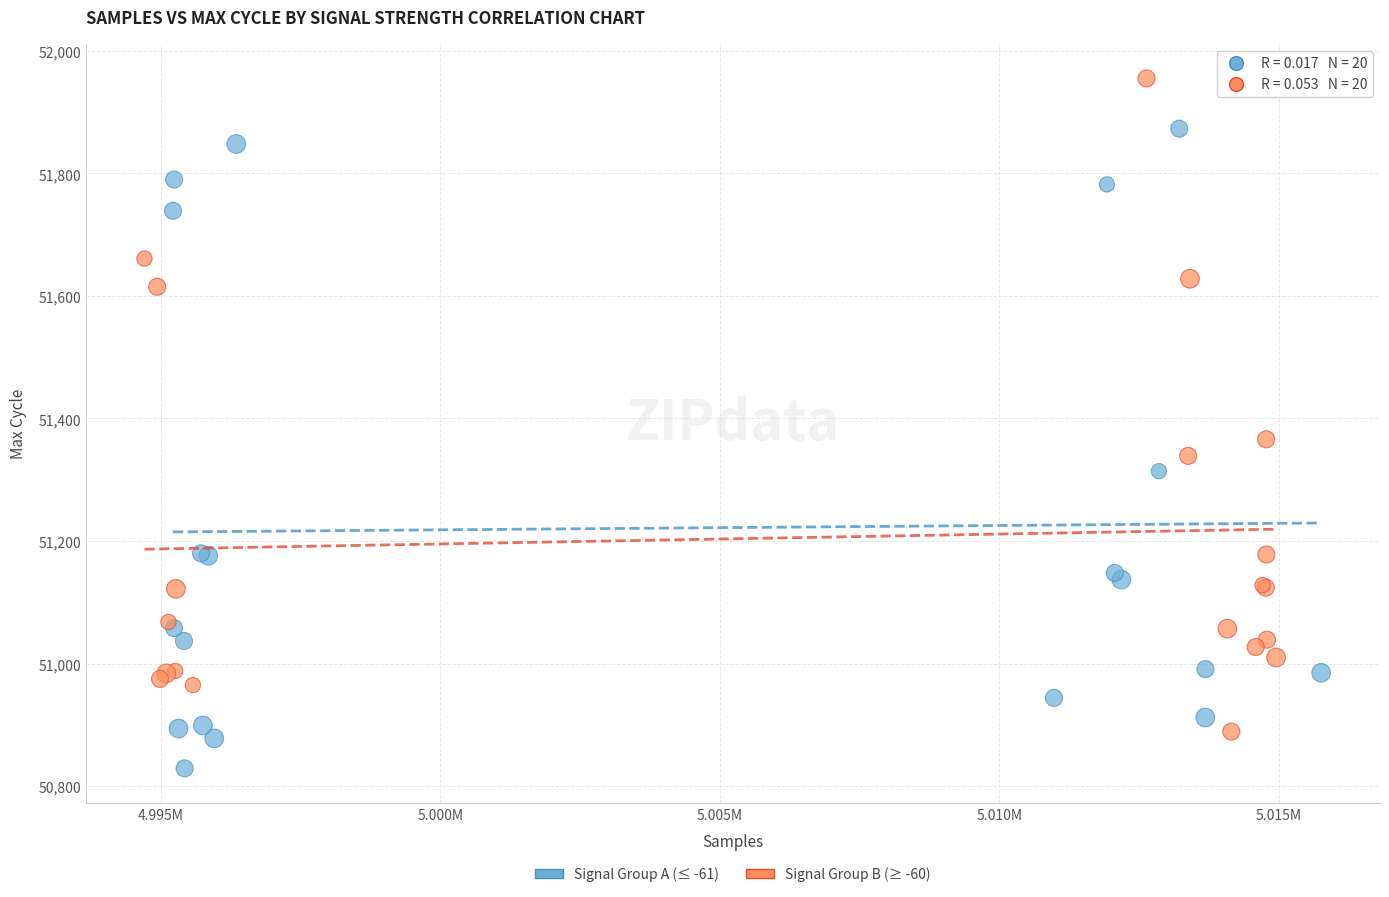

Which series reaches the maximum Y coordinate?

Signal Group B (≥ -60)